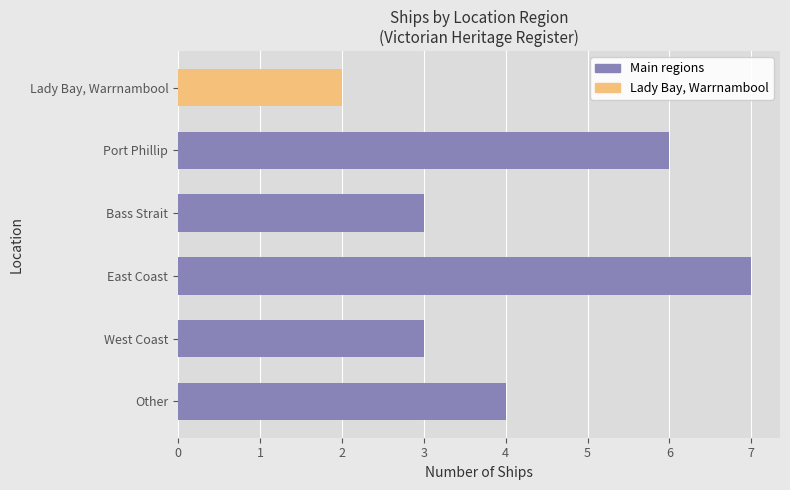

The value at West Coast is 1. True or false?

False